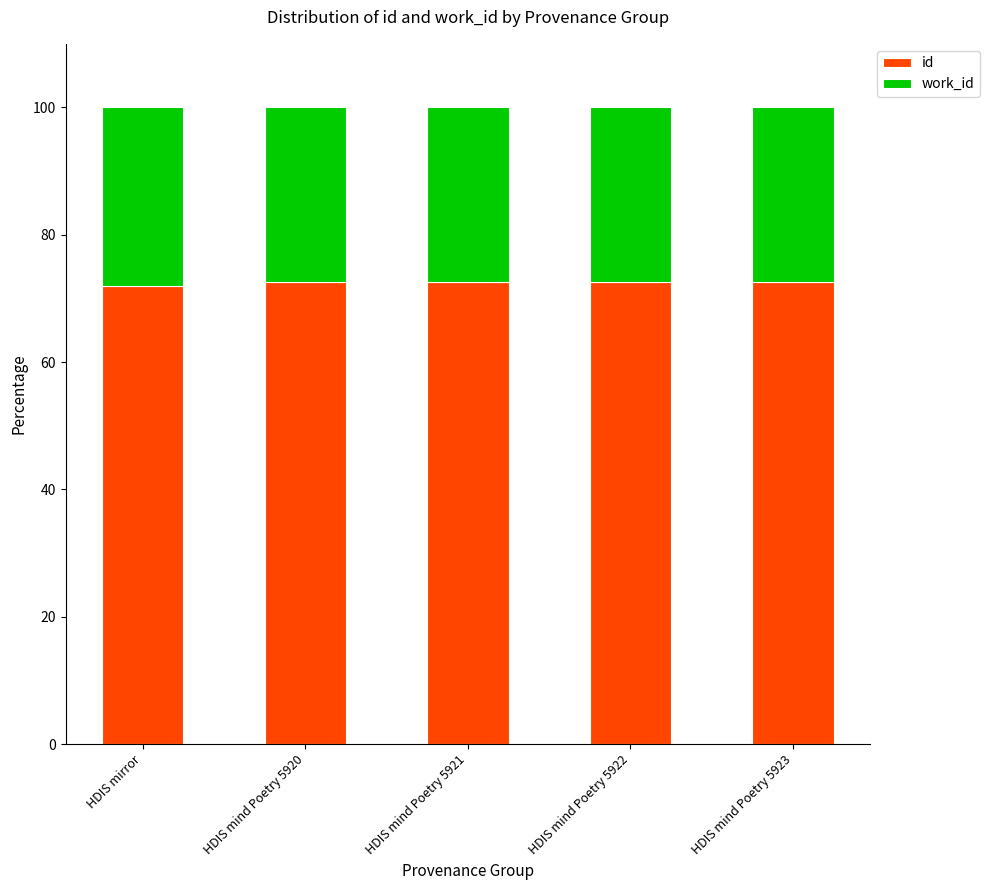

What is the total value across all series at HDIS mirror?

100.0